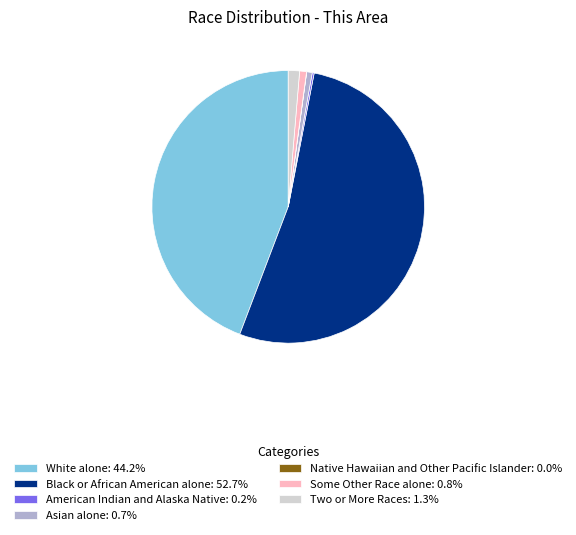

Does Black or African American alone: 52.7% account for over 50% of the chart?

Yes